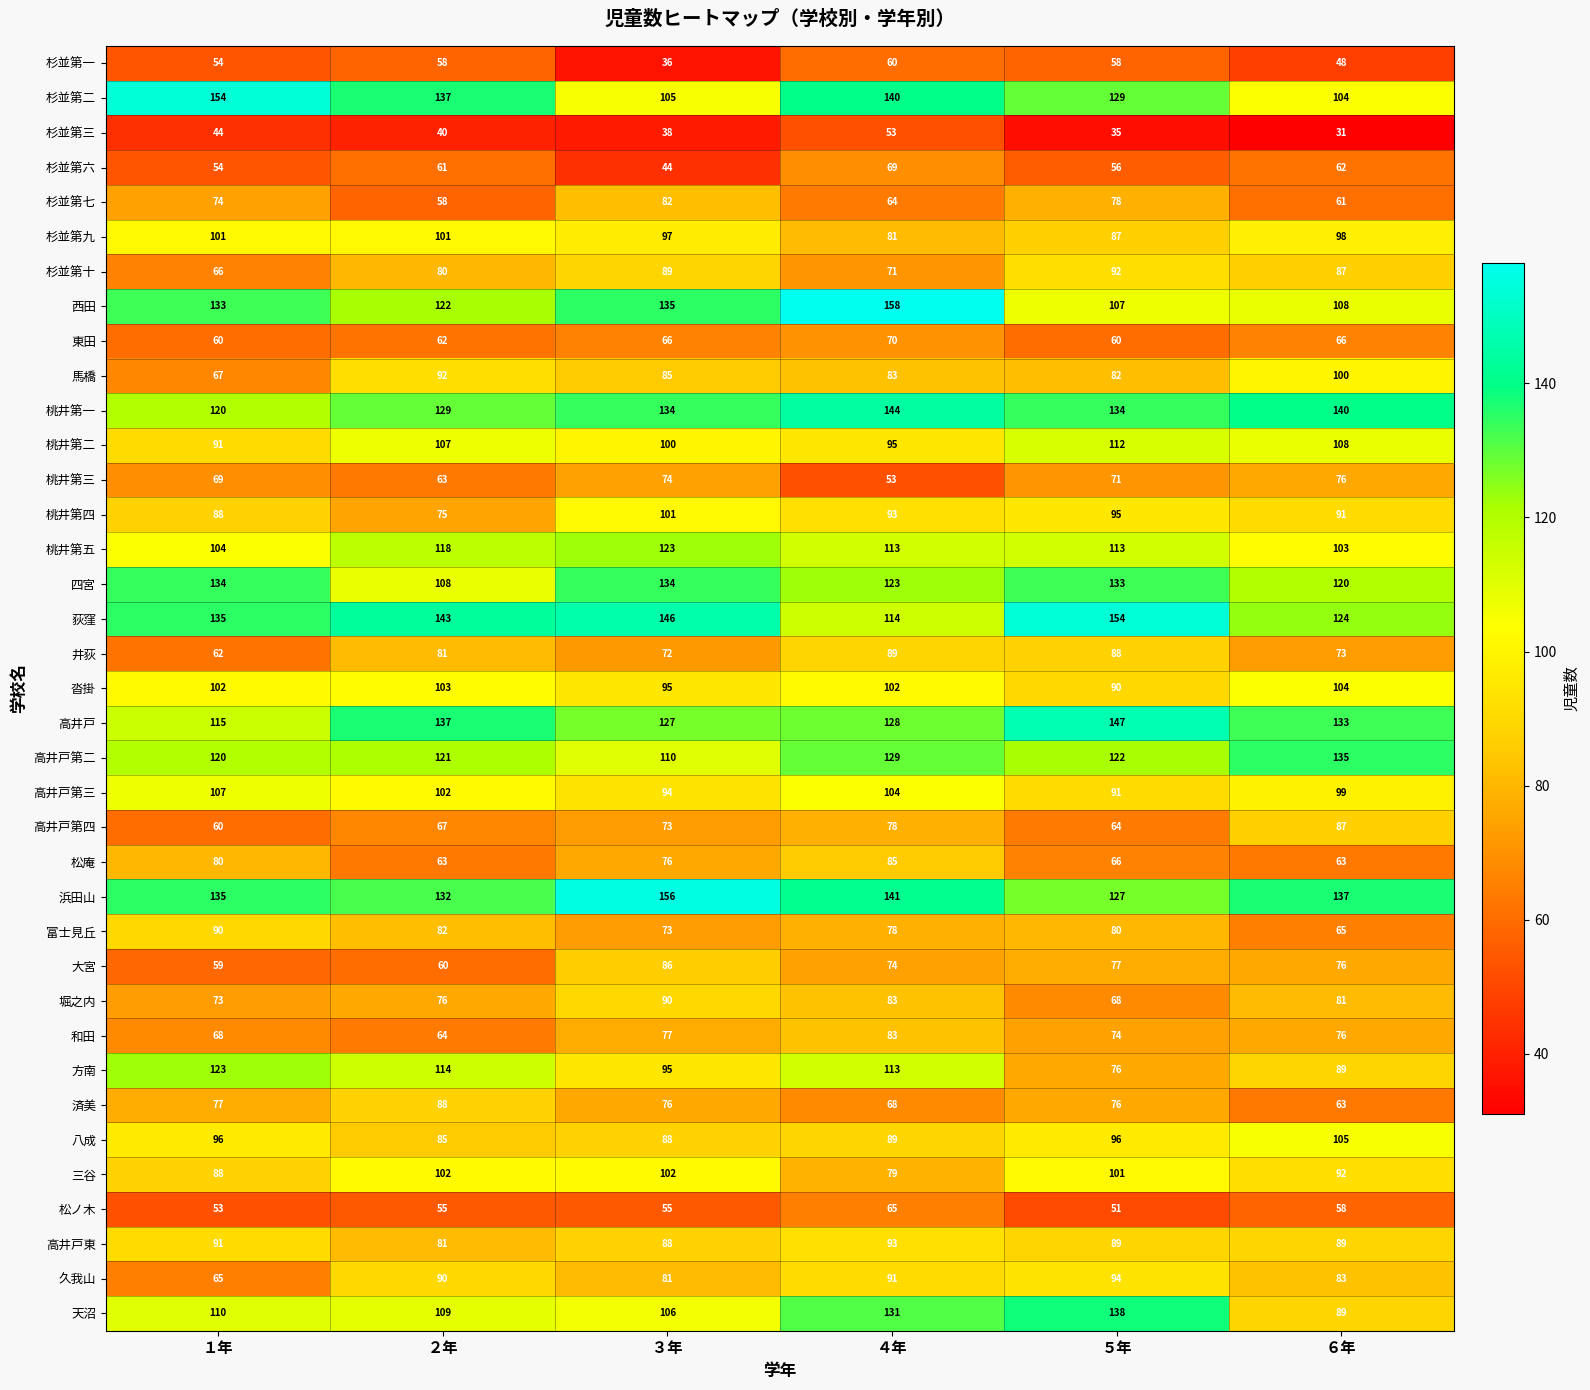

Which label corresponds to the smallest value in the chart?

６年